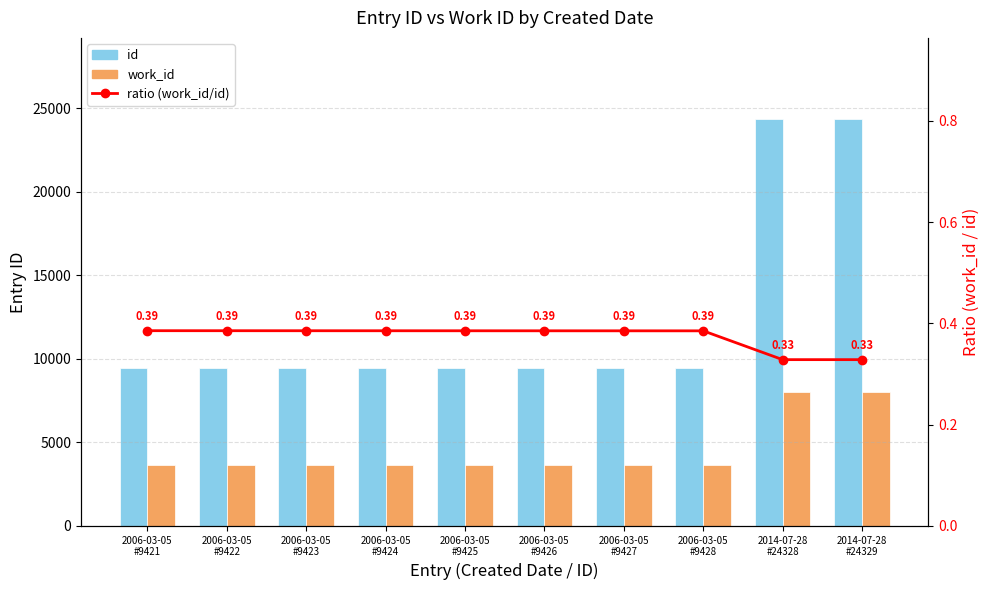

List the series in order of their overall mean, highest first.

id, work_id, ratio